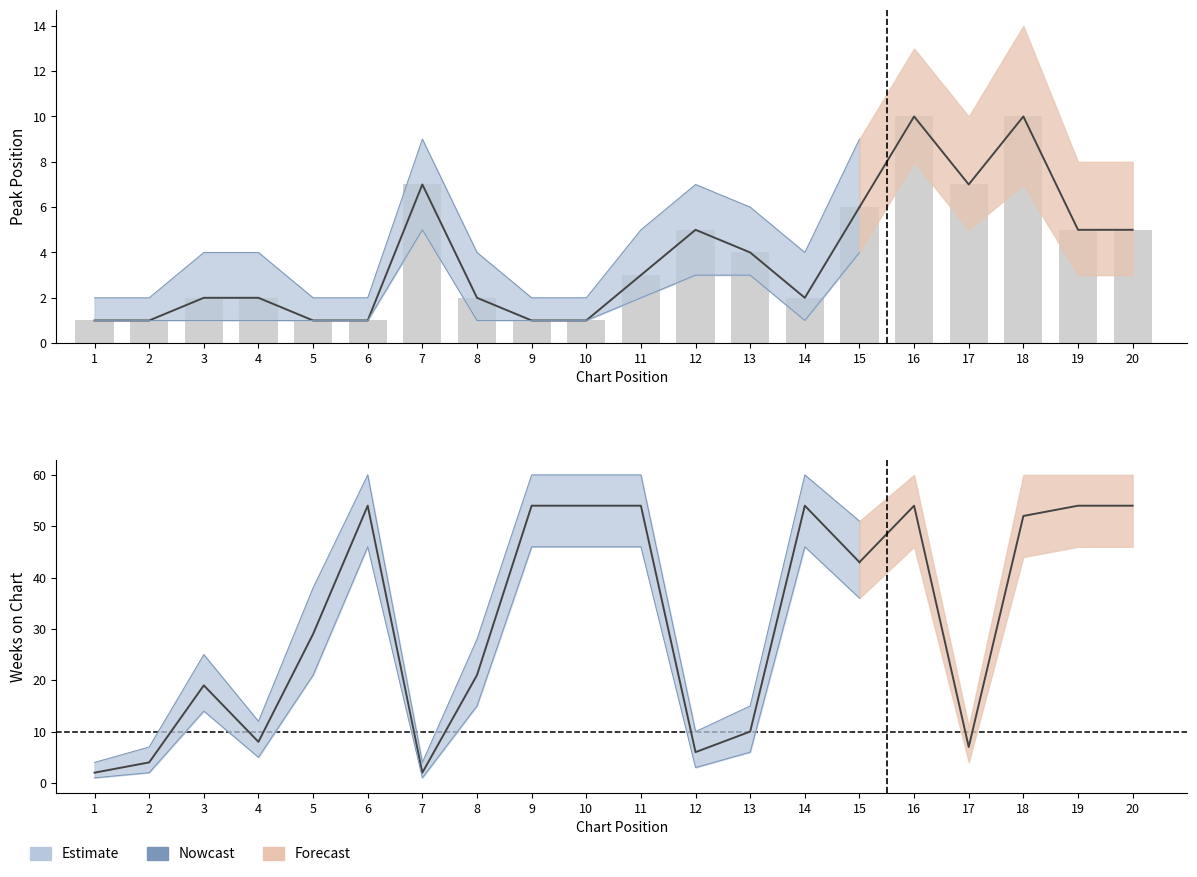

What is the difference between the values at 14 and 6?

1